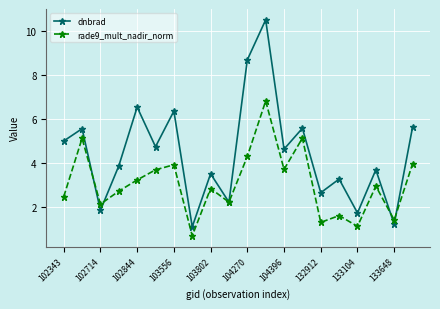

After their last crossing, which series has the higher values: dnbrad or rade9_mult_nadir_norm?

dnbrad